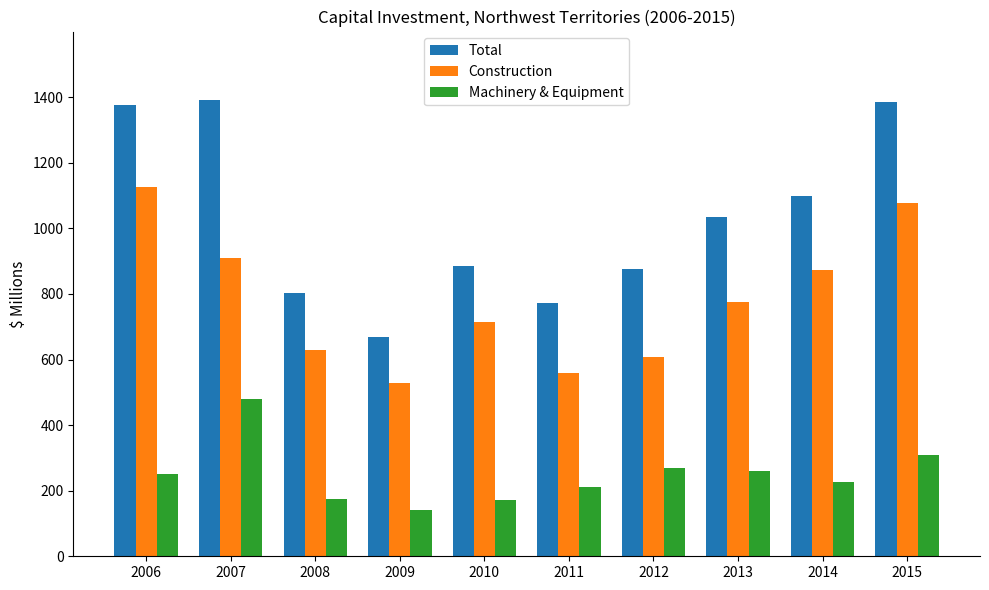

Which series has the largest total across all categories?

Total